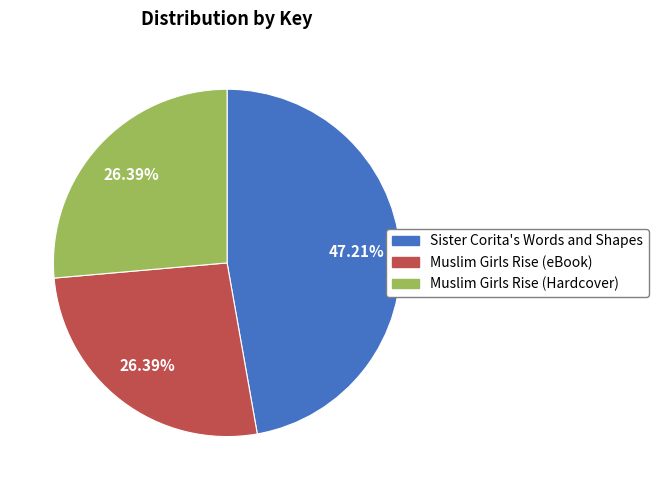

How many segments does this pie chart have?

3